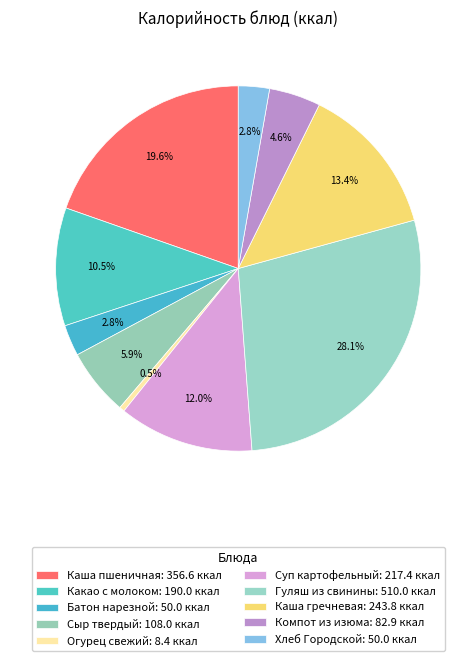

How many segments does this pie chart have?

10